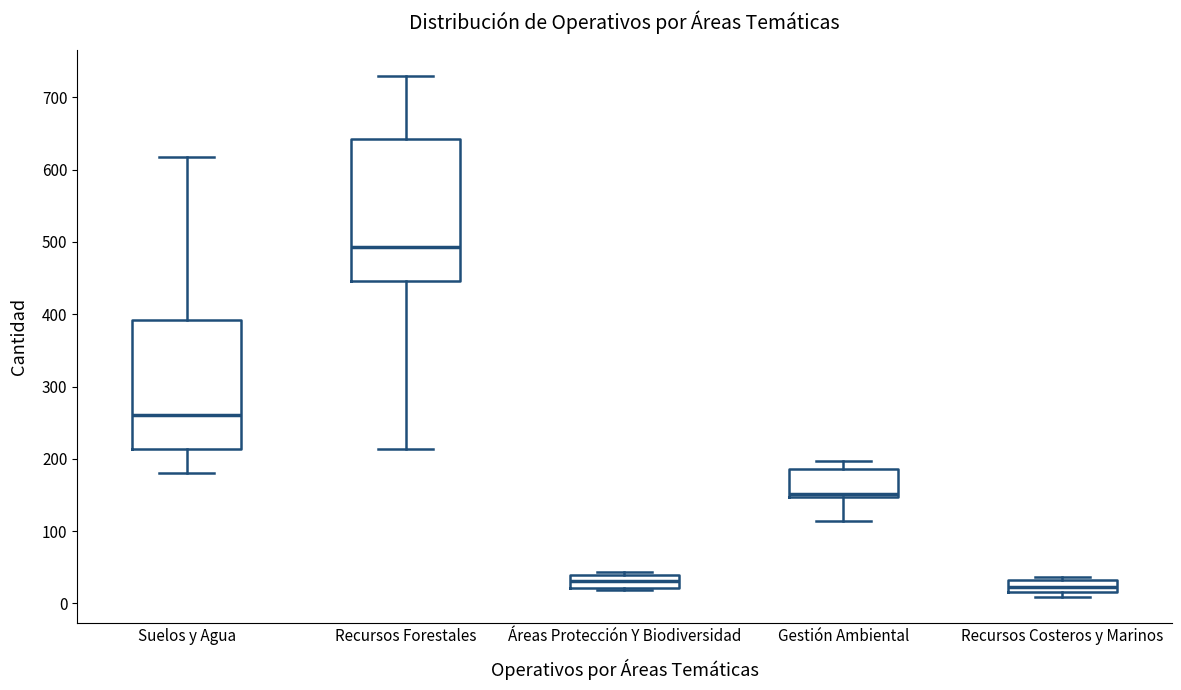

Which box's median line is the highest?

Recursos Forestales